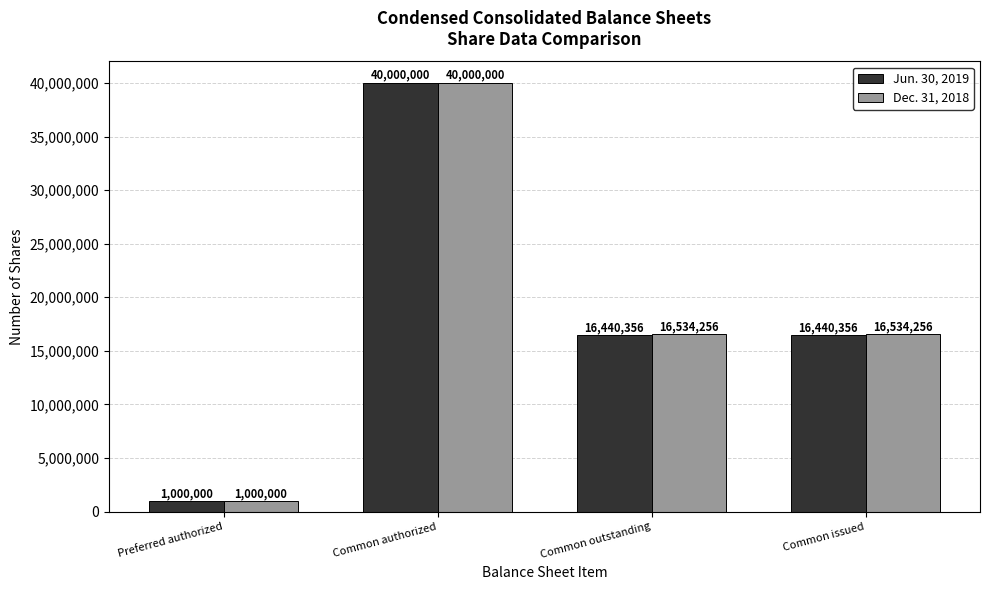

What is the approximate value of Dec. 31, 2018 at Common authorized, to the nearest 10?

40000000